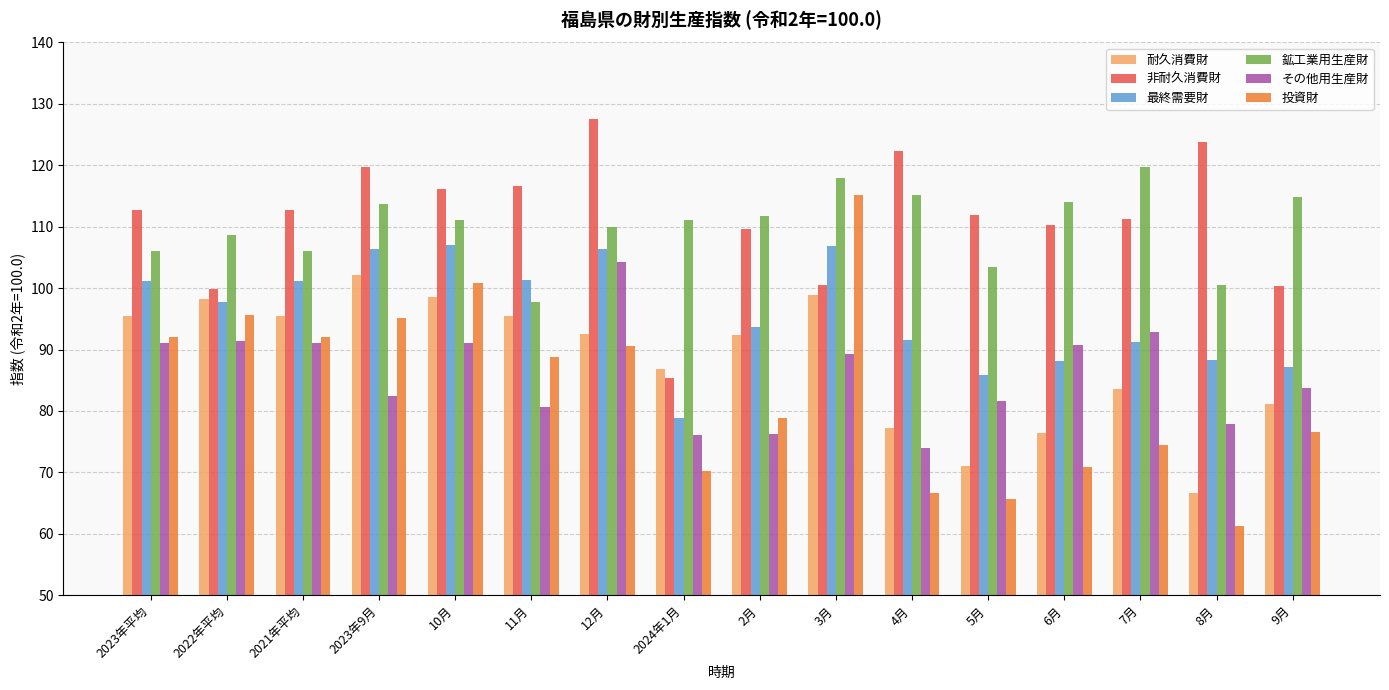

The その他用生産財 series shows 43.0 at 5月. True or false?

False